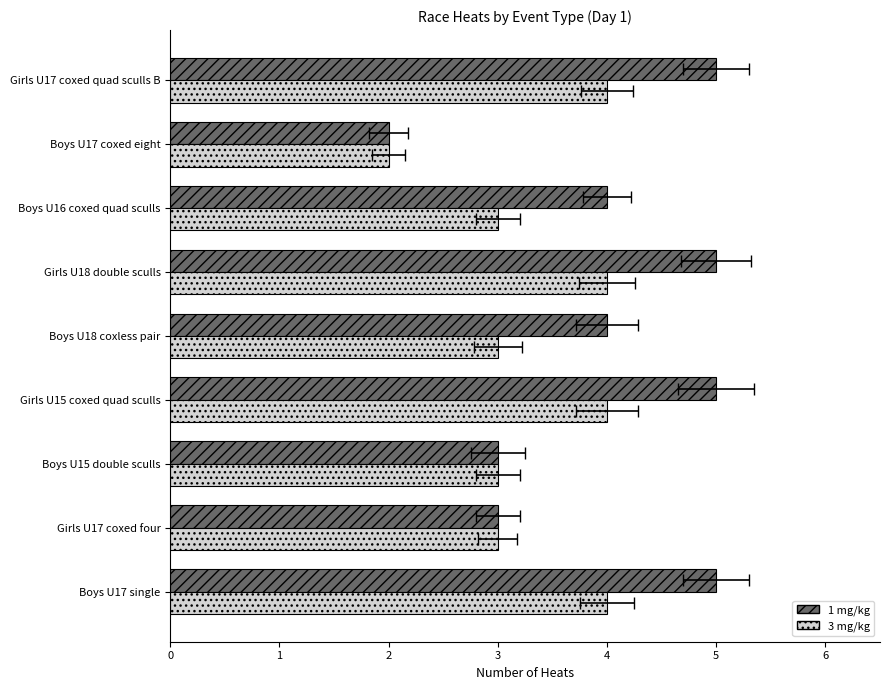

At how many categories does at least one series exceed 2?

8